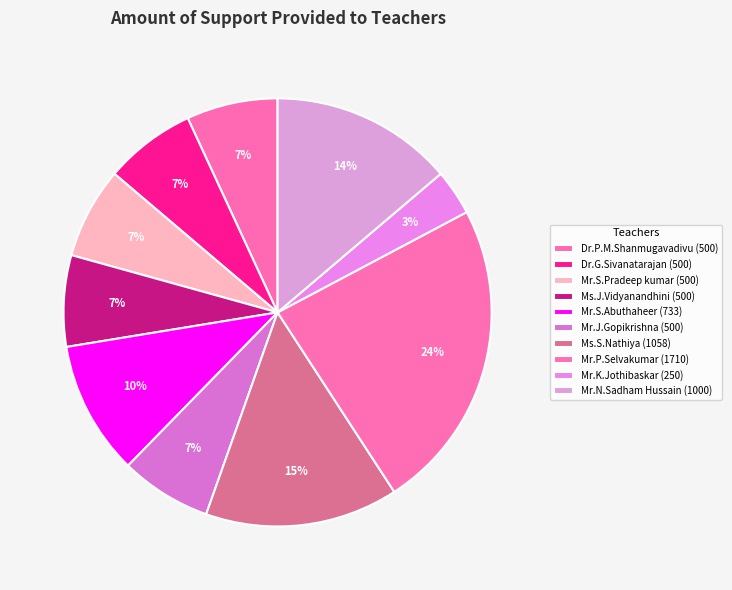

The Mr.N.Sadham Hussain slice represents 21% of the pie. True or false?

False